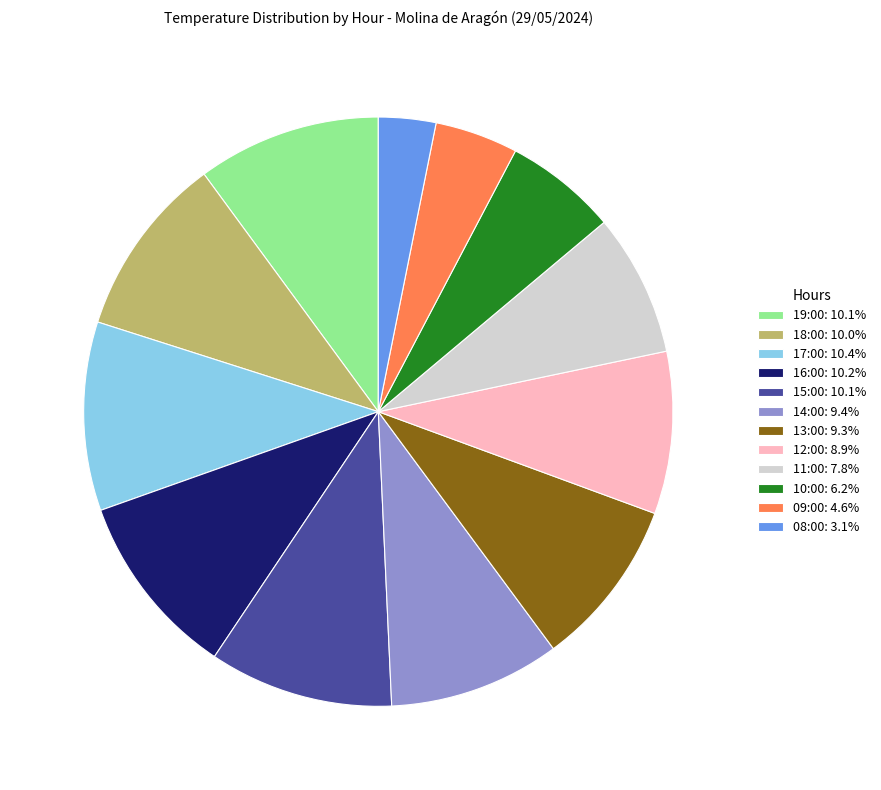

What is the ratio of the value at 12:00: 8.9% to the value at 11:00: 7.8%?

1.1